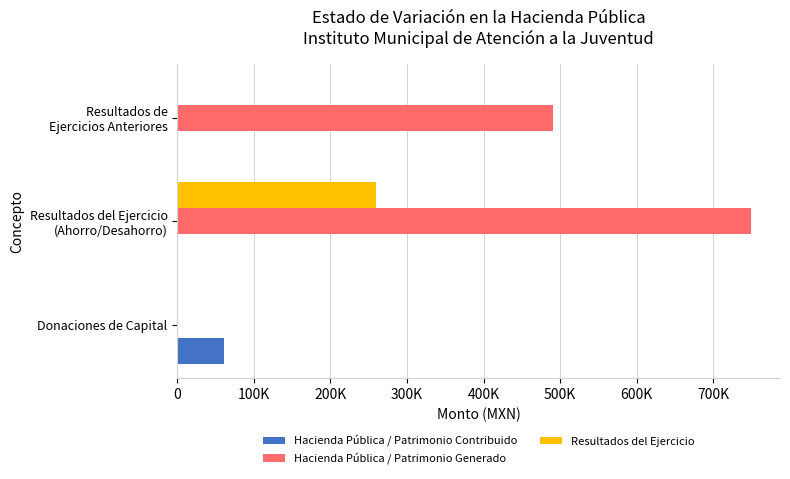

At how many categories does at least one series exceed 398486?

2